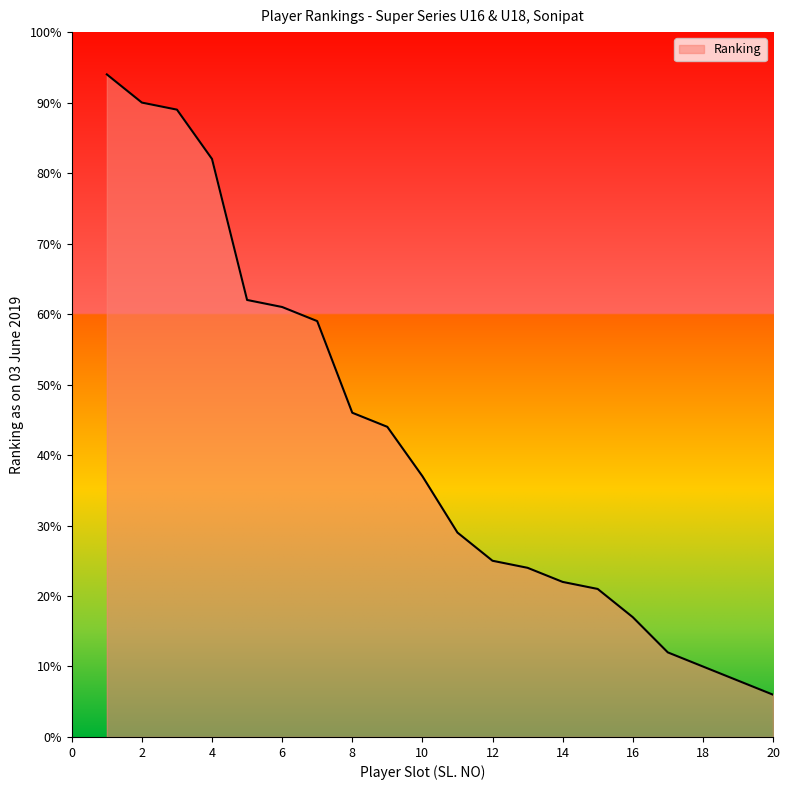

What is the difference between the maximum and minimum values?

88.0